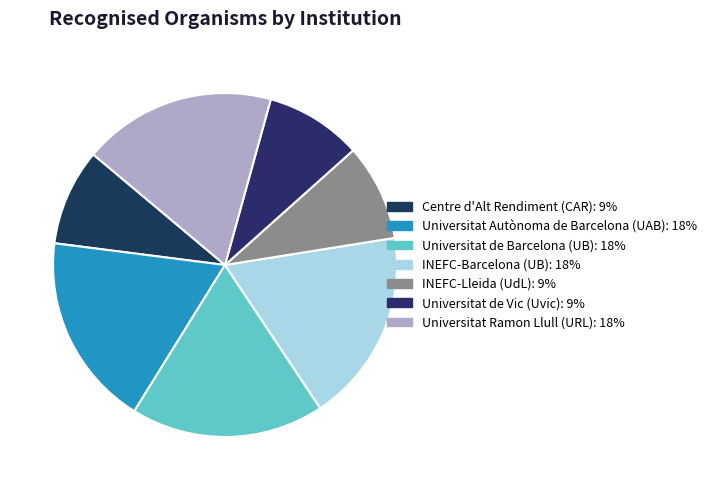

Is it true that Universitat de Barcelona (UB) is 27% of the pie?

False